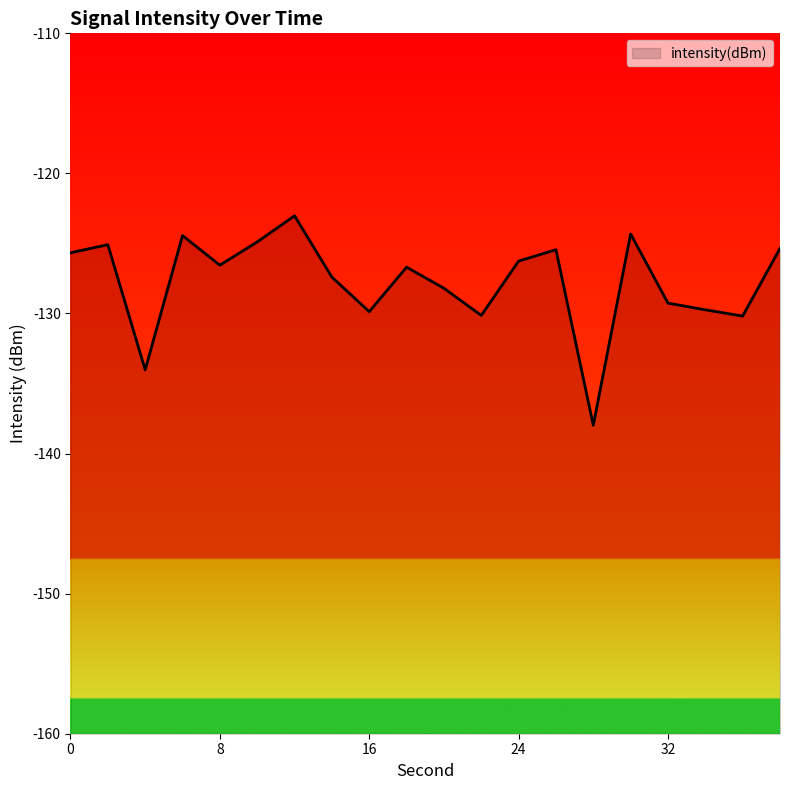

Reading left to right, extract all data points from this chart.

0=-125.7	2=-125.1	4=-134.0	6=-124.4	8=-126.6	10=-124.9	12=-123.0	14=-127.4	16=-129.9	18=-126.7	20=-128.2	22=-130.1	24=-126.3	26=-125.4	28=-138.0	30=-124.3	32=-129.3	34=-129.7	36=-130.2	38=-125.4